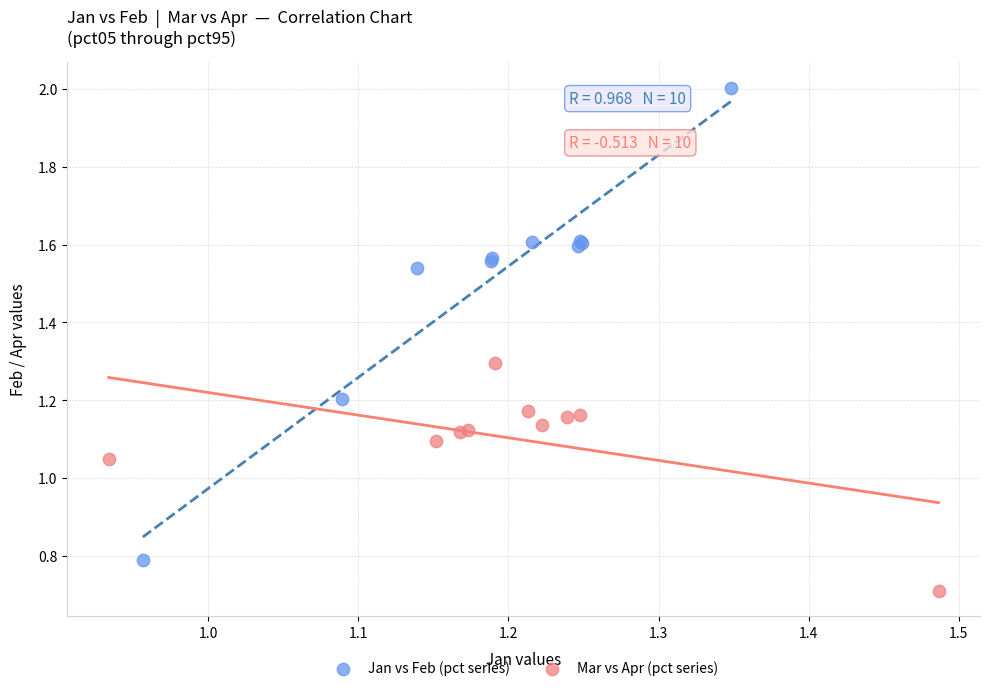

Which series has the widest spread of Y values?

Jan vs Feb (pct series)